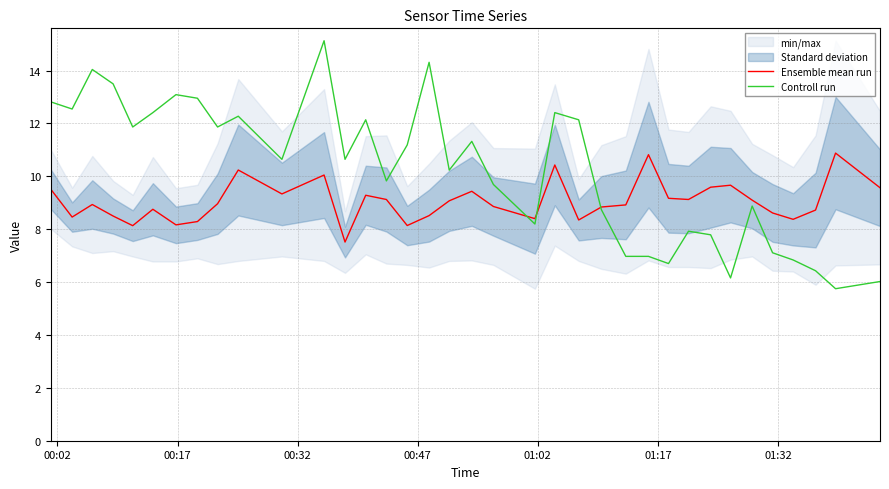

True or false: Controll run and Ensemble mean run cross at least once.

True